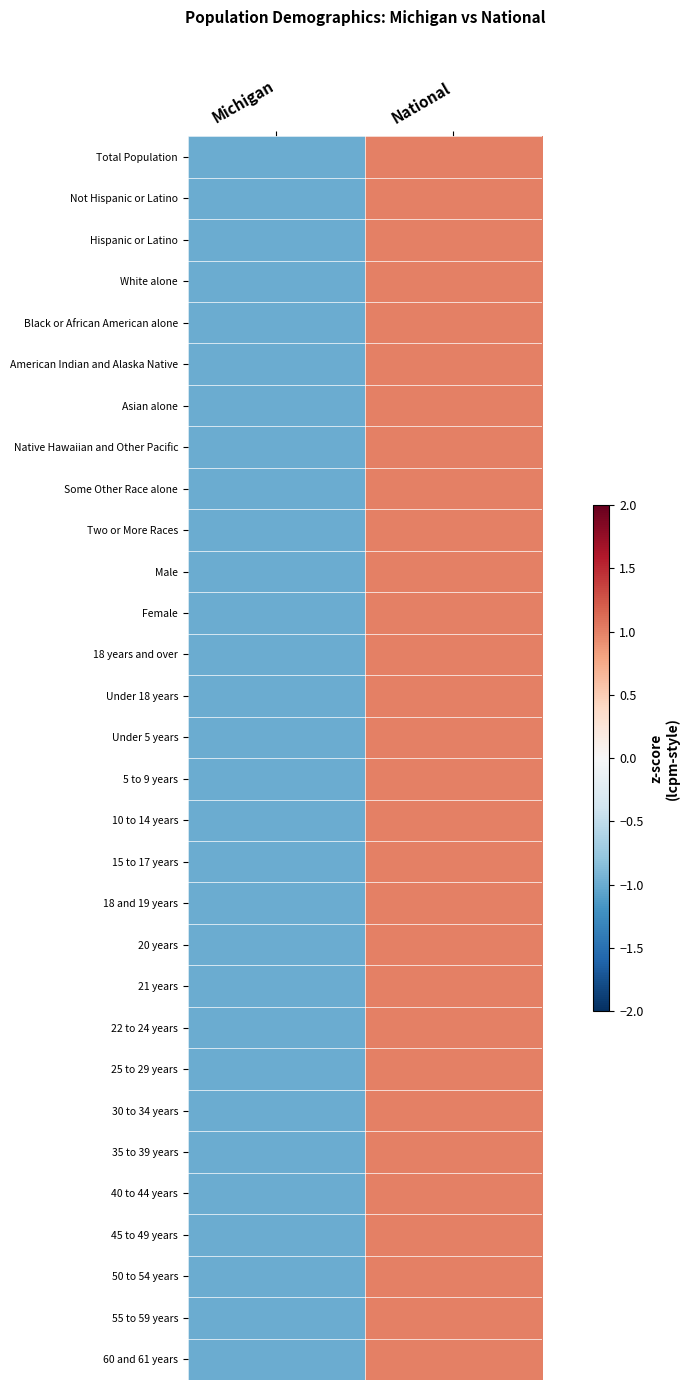

Reading left to right, transcribe all the data shown in this chart.

Total Population: Michigan=-1	National=1
Not Hispanic or Latino: Michigan=-1	National=1
Hispanic or Latino: Michigan=-1	National=1
White alone: Michigan=-1	National=1
Black or African American alone: Michigan=-1	National=1
American Indian and Alaska Native: Michigan=-1	National=1
Asian alone: Michigan=-1	National=1
Native Hawaiian and Other Pacific: Michigan=-1	National=1
Some Other Race alone: Michigan=-1	National=1
Two or More Races: Michigan=-1	National=1
Male: Michigan=-1	National=1
Female: Michigan=-1	National=1
18 years and over: Michigan=-1	National=1
Under 18 years: Michigan=-1	National=1
Under 5 years: Michigan=-1	National=1
5 to 9 years: Michigan=-1	National=1
10 to 14 years: Michigan=-1	National=1
15 to 17 years: Michigan=-1	National=1
18 and 19 years: Michigan=-1	National=1
20 years: Michigan=-1	National=1
21 years: Michigan=-1	National=1
22 to 24 years: Michigan=-1	National=1
25 to 29 years: Michigan=-1	National=1
30 to 34 years: Michigan=-1	National=1
35 to 39 years: Michigan=-1	National=1
40 to 44 years: Michigan=-1	National=1
45 to 49 years: Michigan=-1	National=1
50 to 54 years: Michigan=-1	National=1
55 to 59 years: Michigan=-1	National=1
60 and 61 years: Michigan=-1	National=1